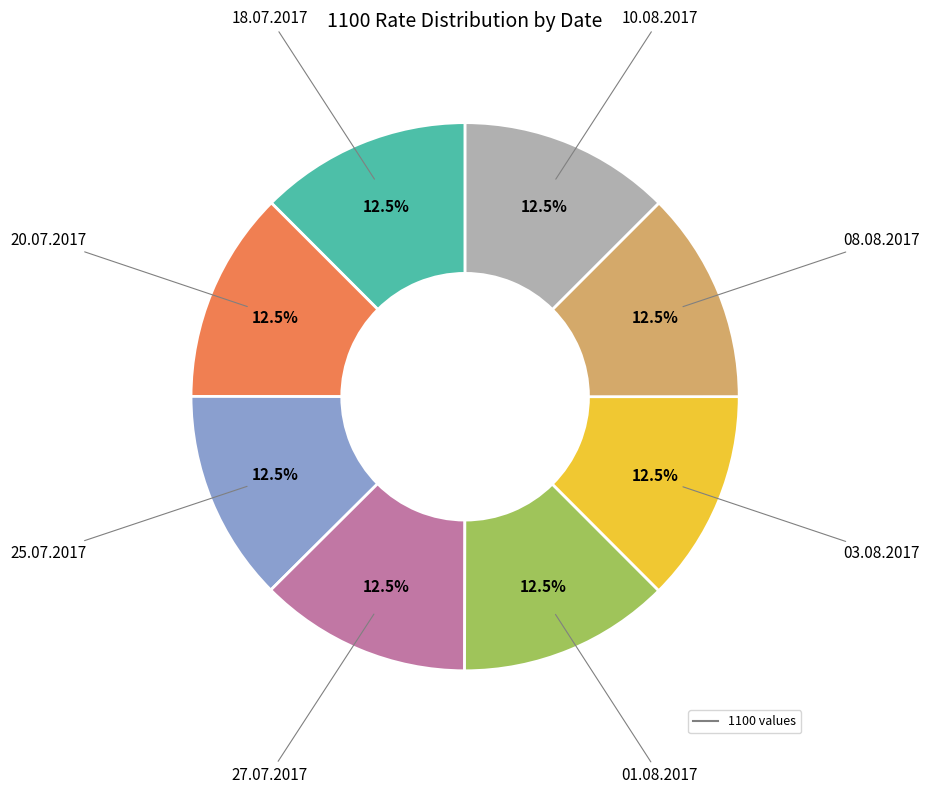

How many segments does this pie chart have?

8